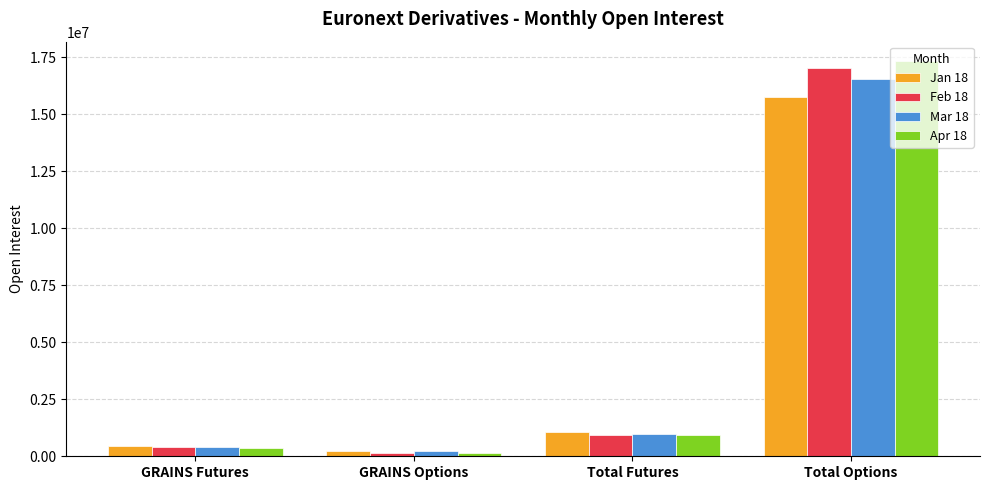

What is the average value of the Jan 18 series?

4364705